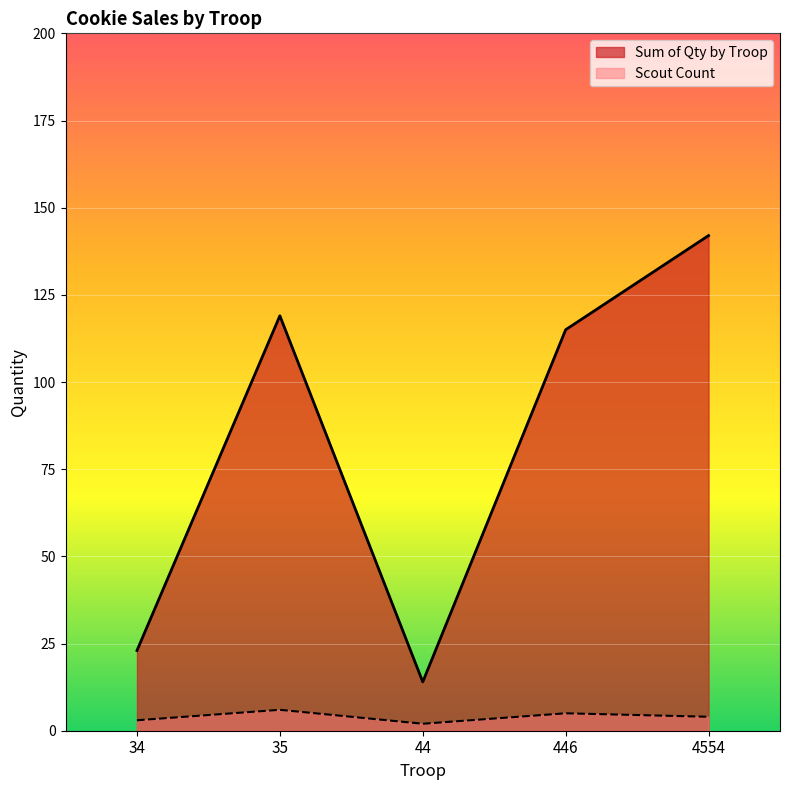

How many values in the Scout Count series exceed 4?

2